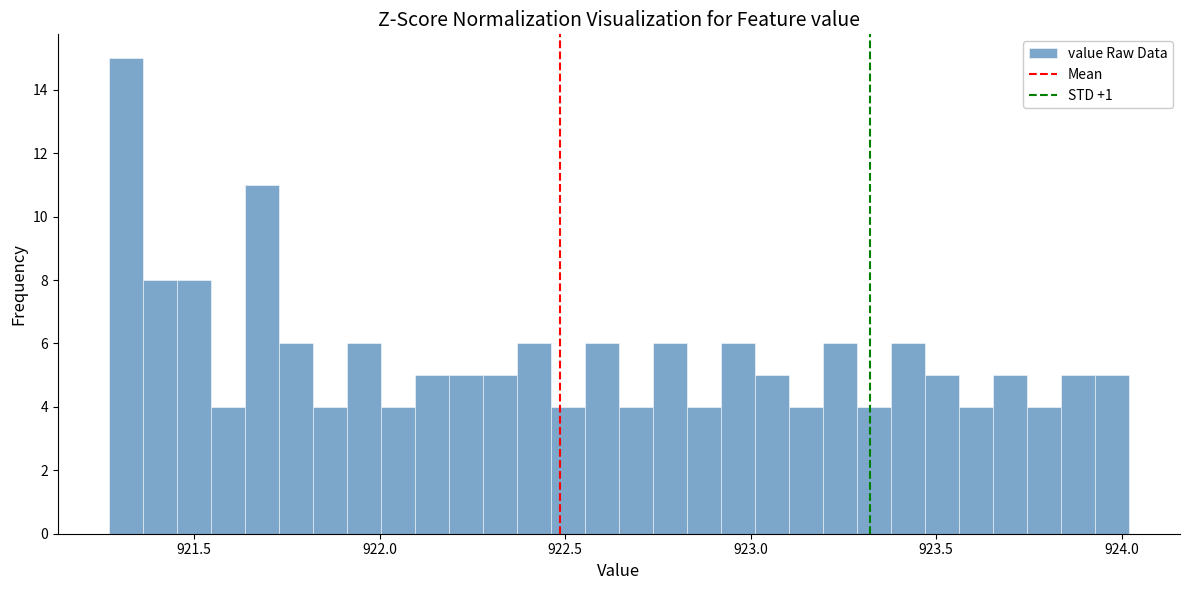

Around what value on the x-axis is the tallest bar? Give the approximate position of its centre, as read against the axis.

921.30